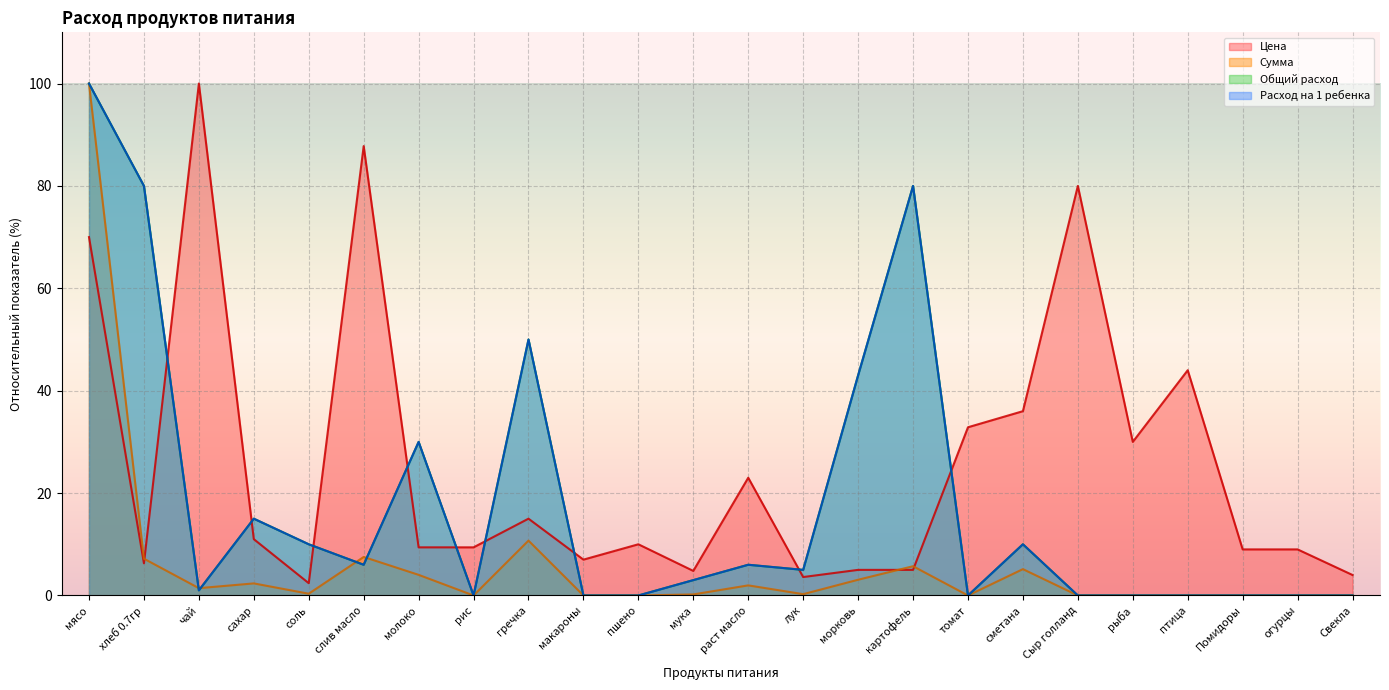

What is the average value of the Сумма series?

6.2